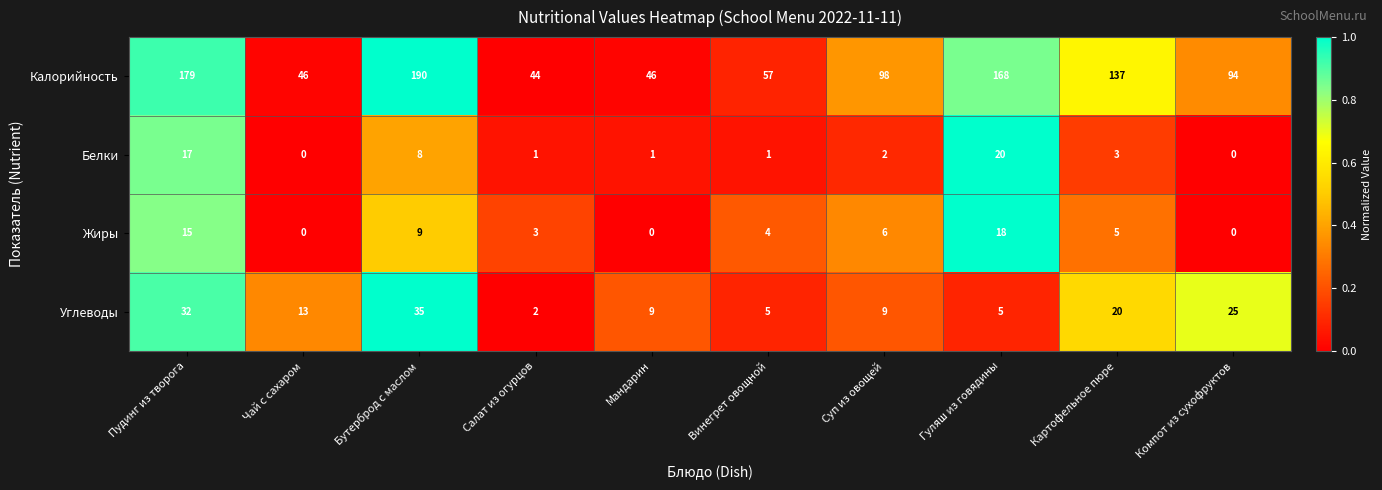

Which series has the widest spread of values?

Калорийность